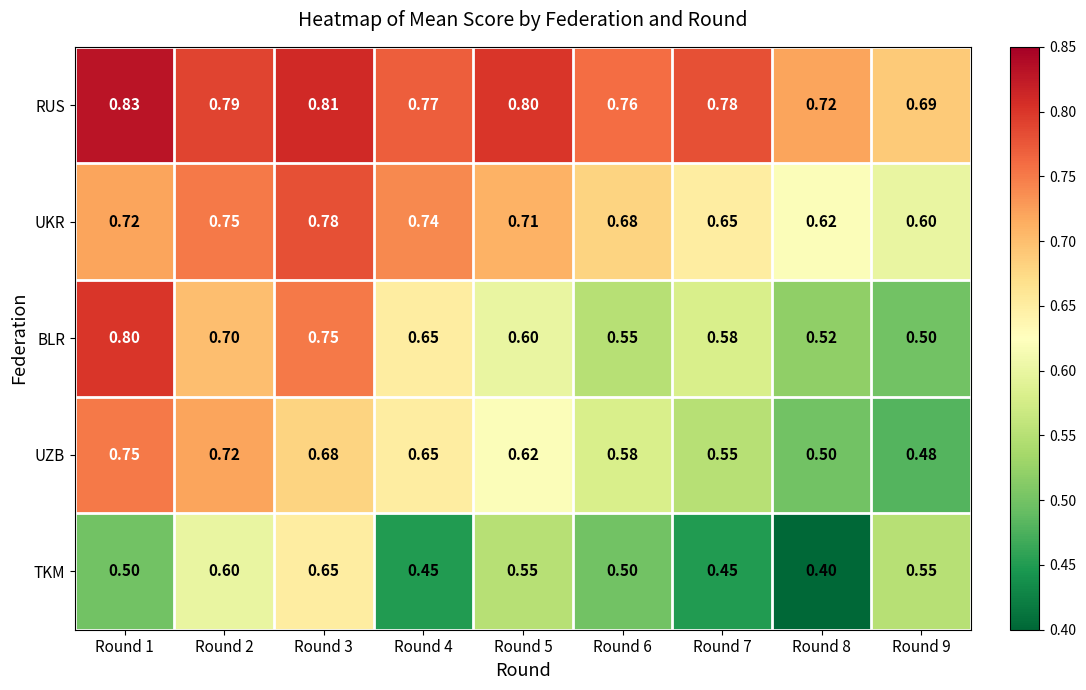

Which series has the widest spread of values?

BLR